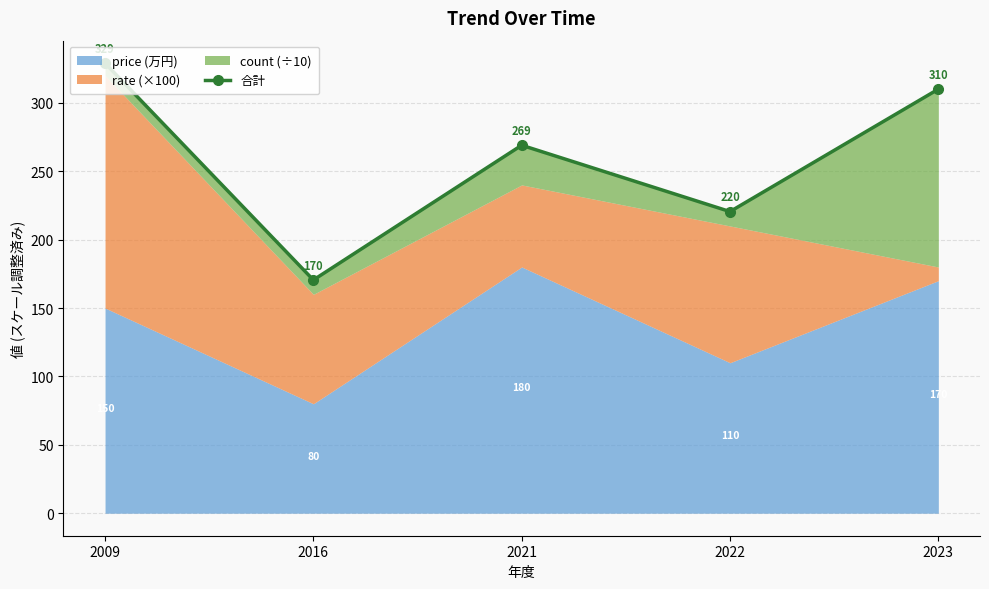

How many data points does each series have?

5